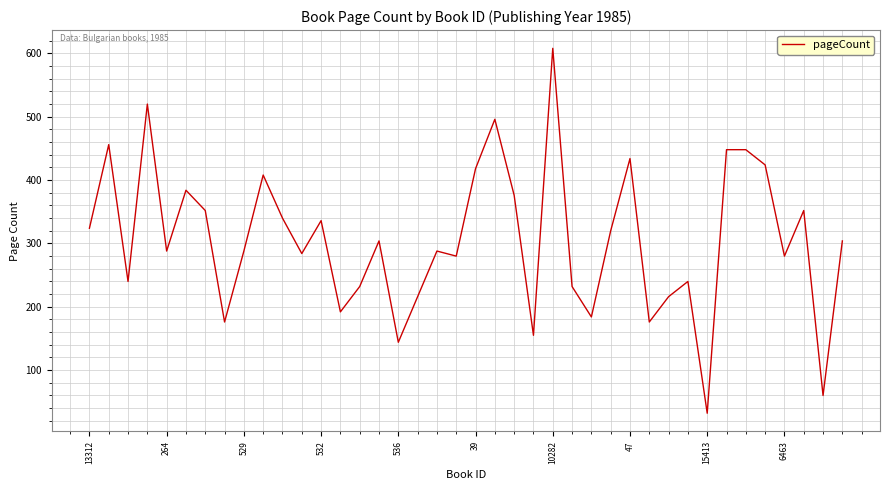

What is the smallest value displayed?

32